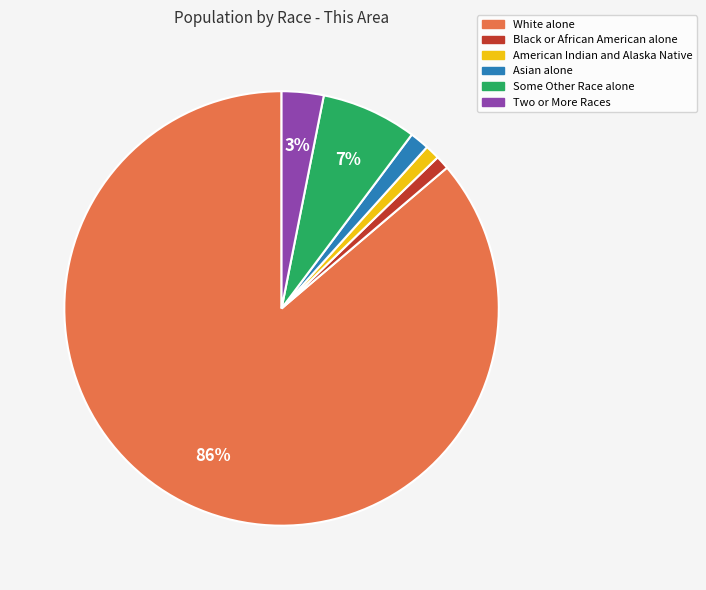

True or false: Asian alone accounts for 10% of the total.

False